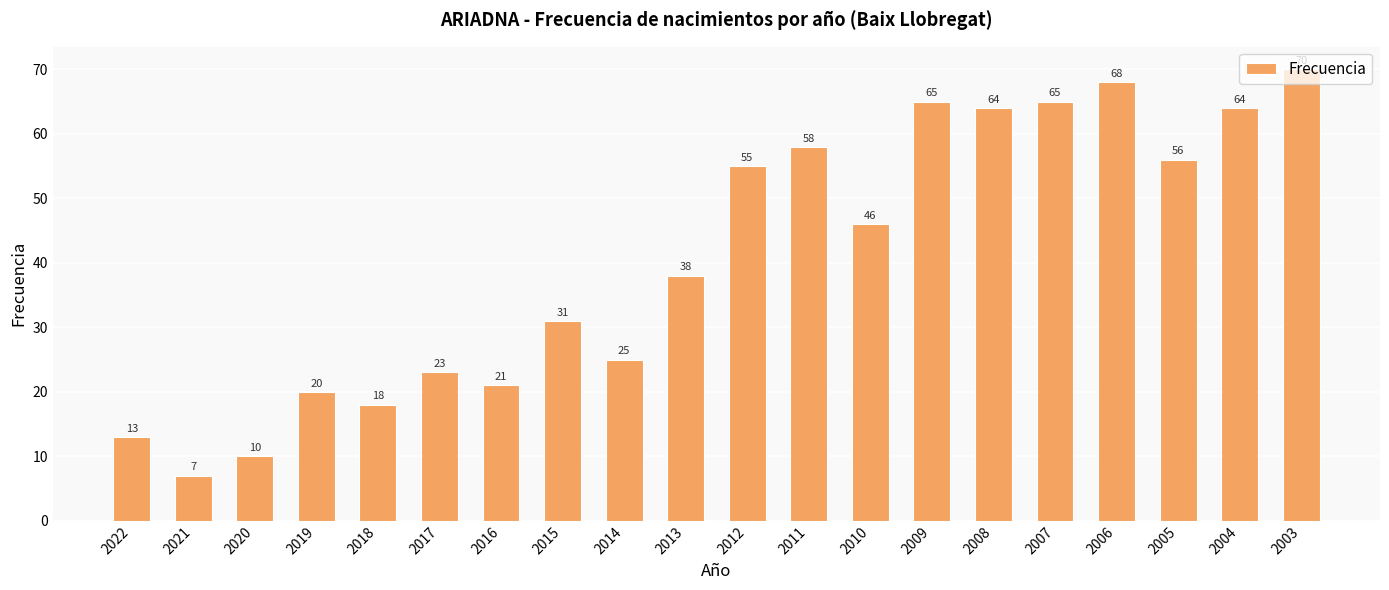

What is the difference between the maximum and minimum values?

63